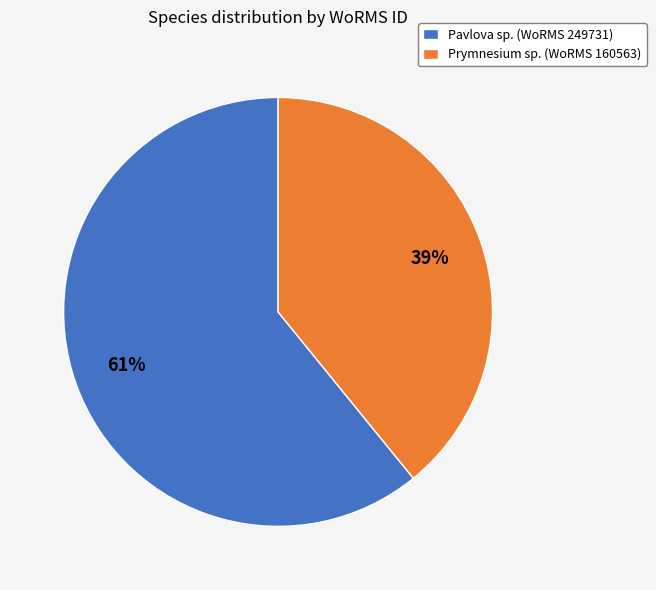

How many slices are in this pie chart?

2